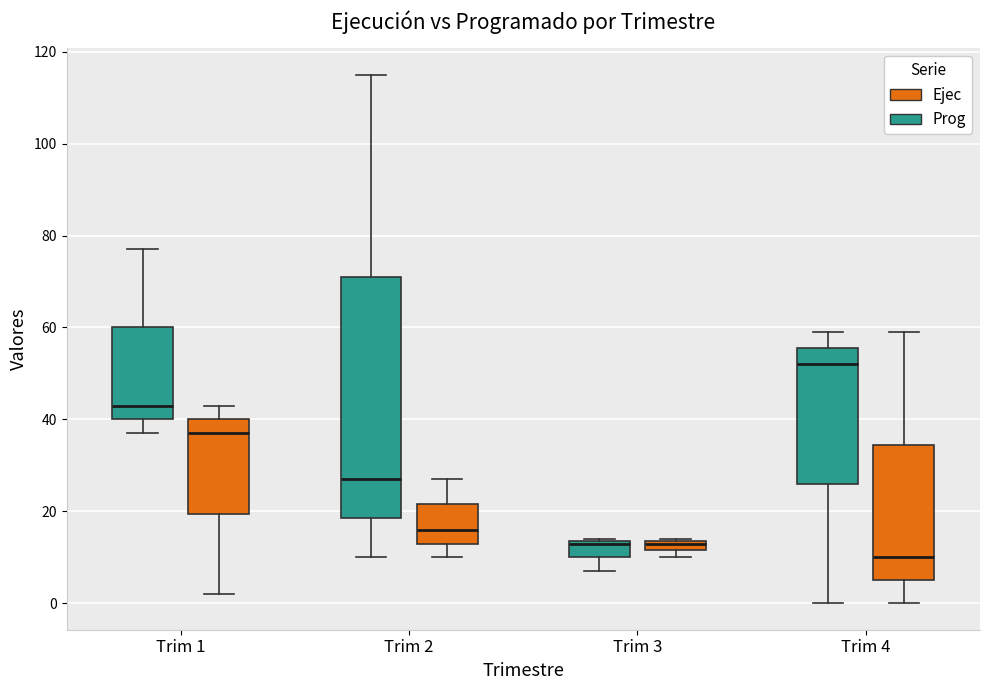

Where does the lower whisker of the box for Trim 1 (Ejec) end on the y-axis? The values are not printed on the chart, so give them approximately, as read against the axis.

2